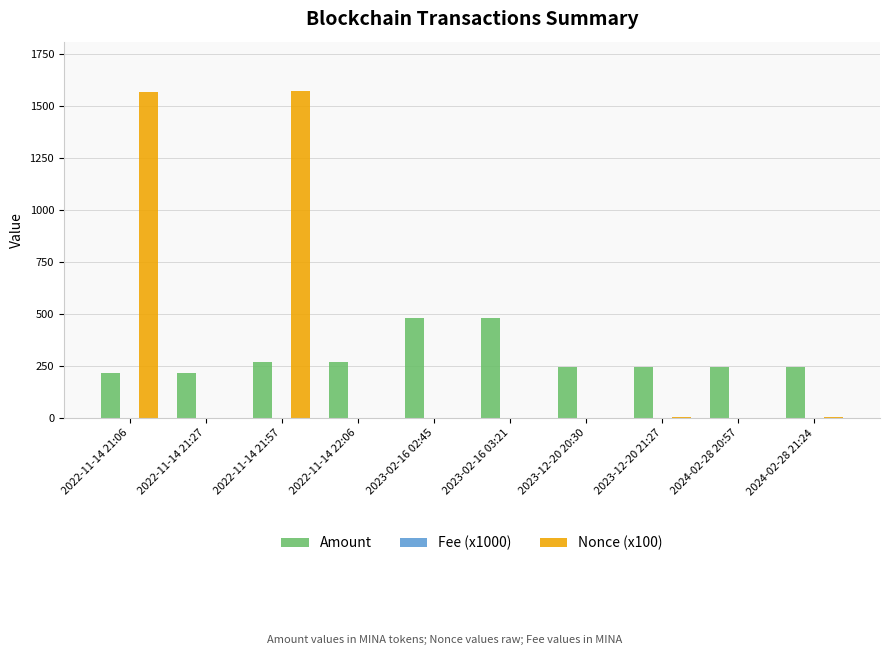

What is the total value across all series at 2023-02-16 03:21?

484.4